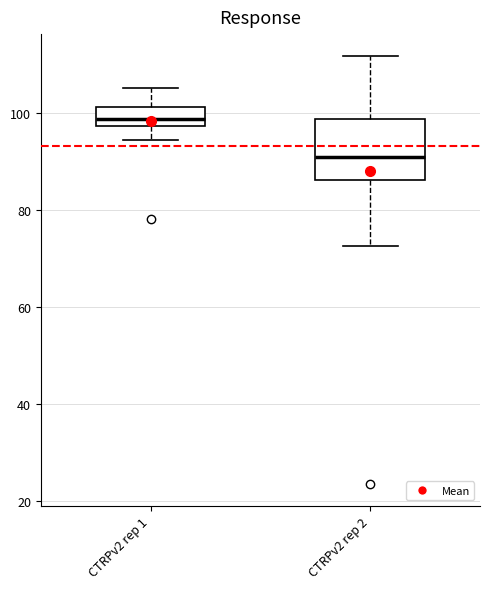

Reading left to right, read every box against the y-axis: the position of its median line, the range the box covers, and the ends of its whiskers. The values are not printed on the chart, so give them approximately, as read against the axis.

CTRPv2 rep 1: median 98 (inside the box), box 98 to 102, whiskers 94 to 106
CTRPv2 rep 2: median 90, box 86 to 98, whiskers 72 to 112